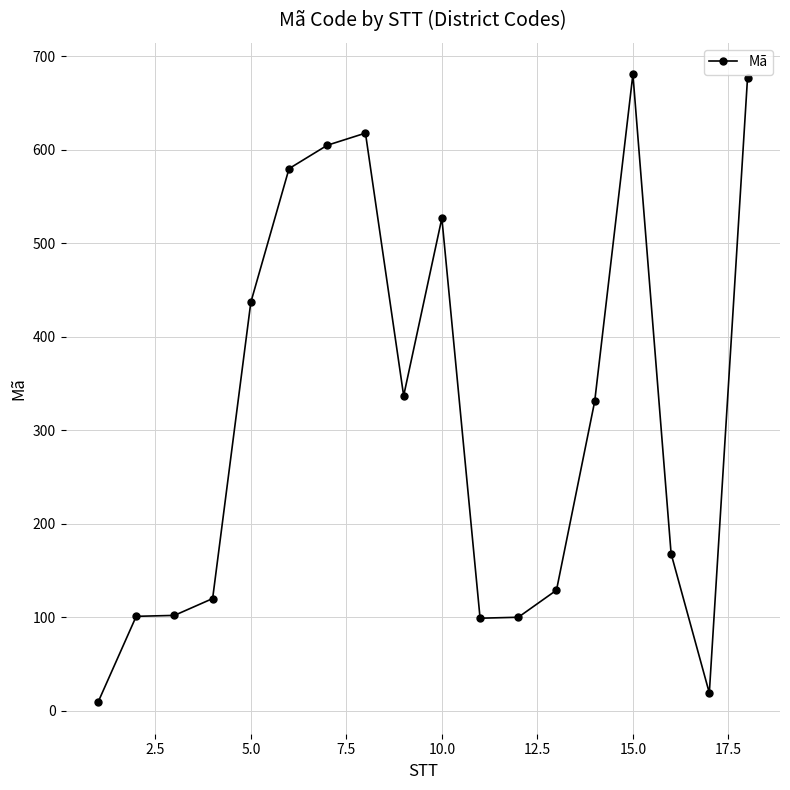

What is the maximum value shown in the chart?

681